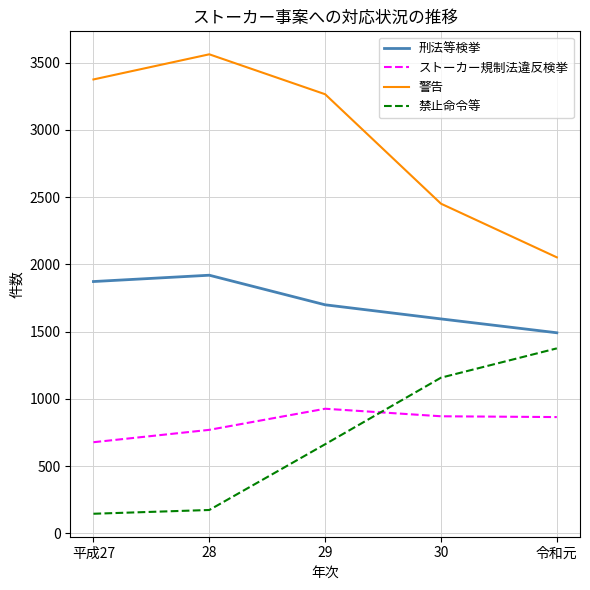

True or false: 刑法等検挙 and 禁止命令等 cross at least once.

False